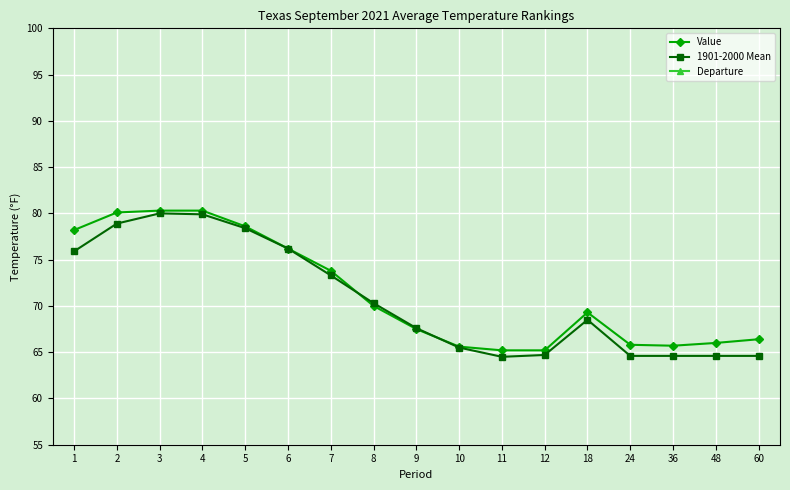

Which series changed the most between 4 and 6?

Value